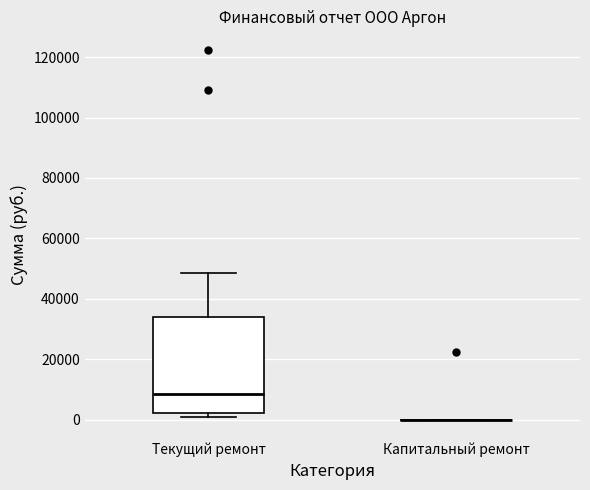

Comparing the boxes themselves (not the whiskers), which one is the tallest?

Текущий ремонт